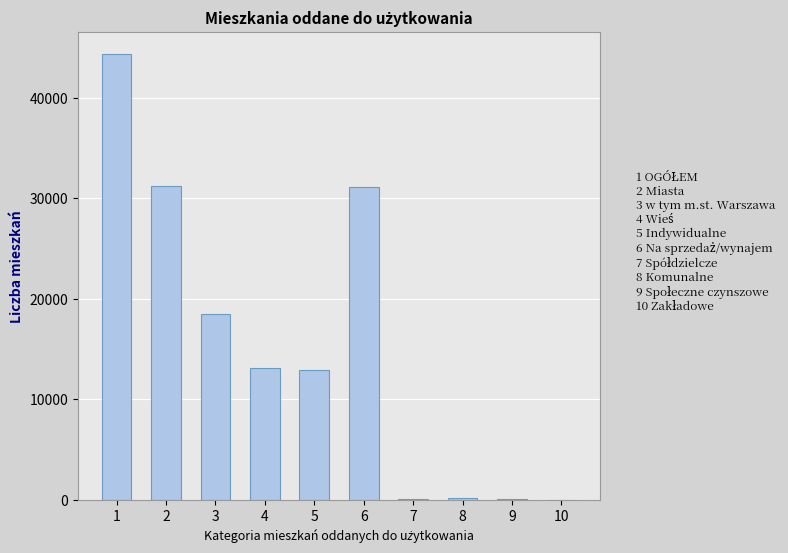

Where does the data first go above 13136?

1